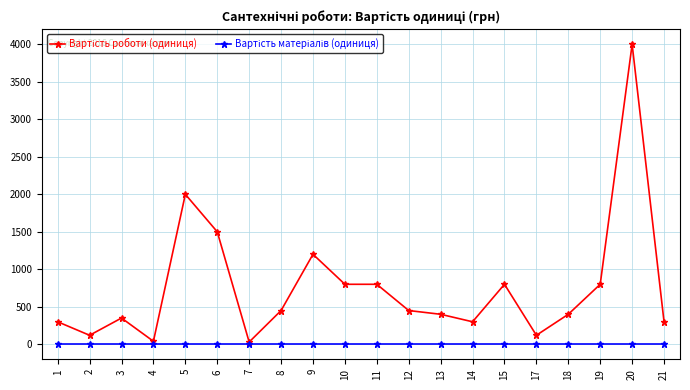

Which category has the highest value across all series?

20